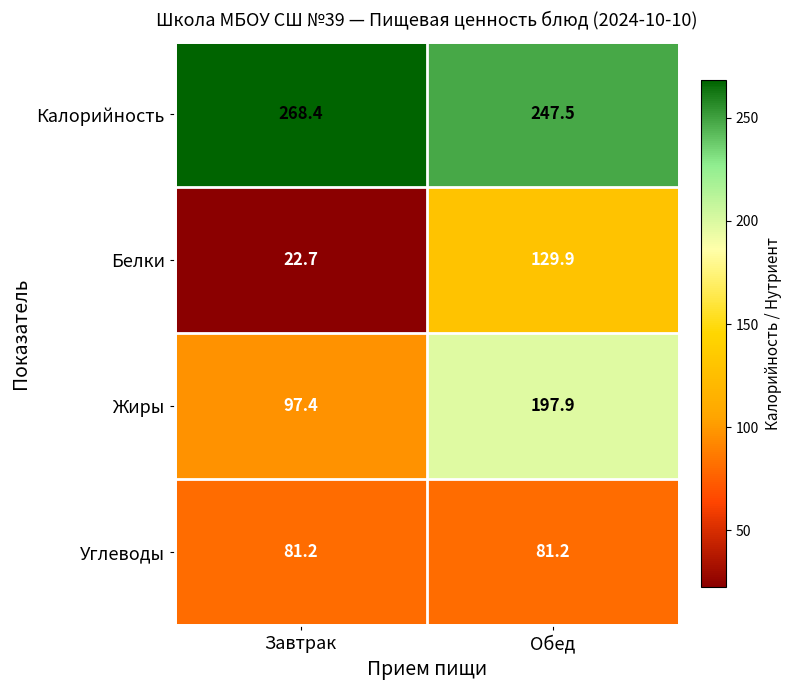

At which label is Белки closest to 76?

Завтрак